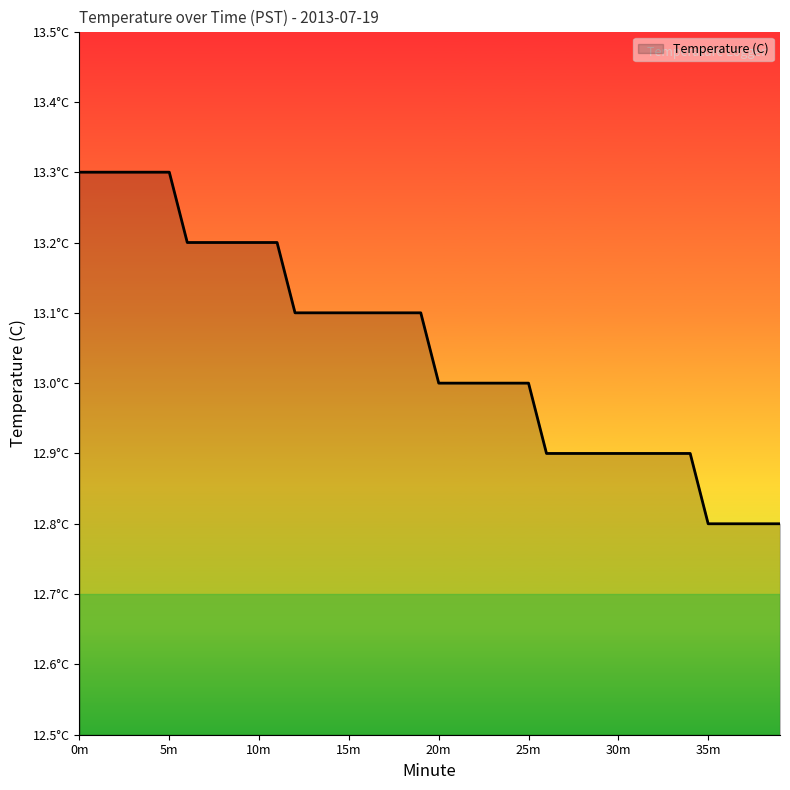

Is this an area chart (filled region under the line)?

Yes